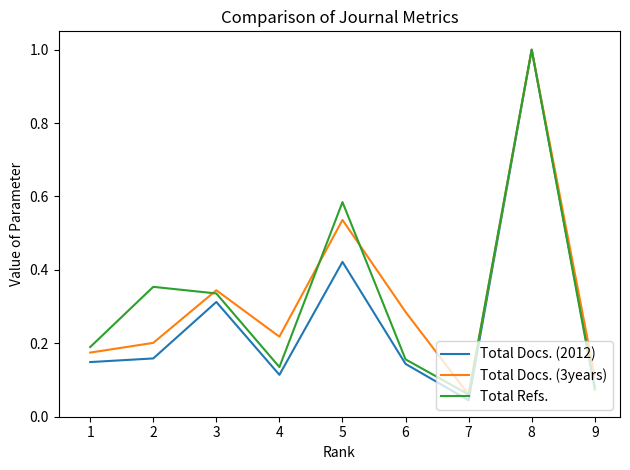

True or false: Total Refs. has a value of 0.1 at 7.

True